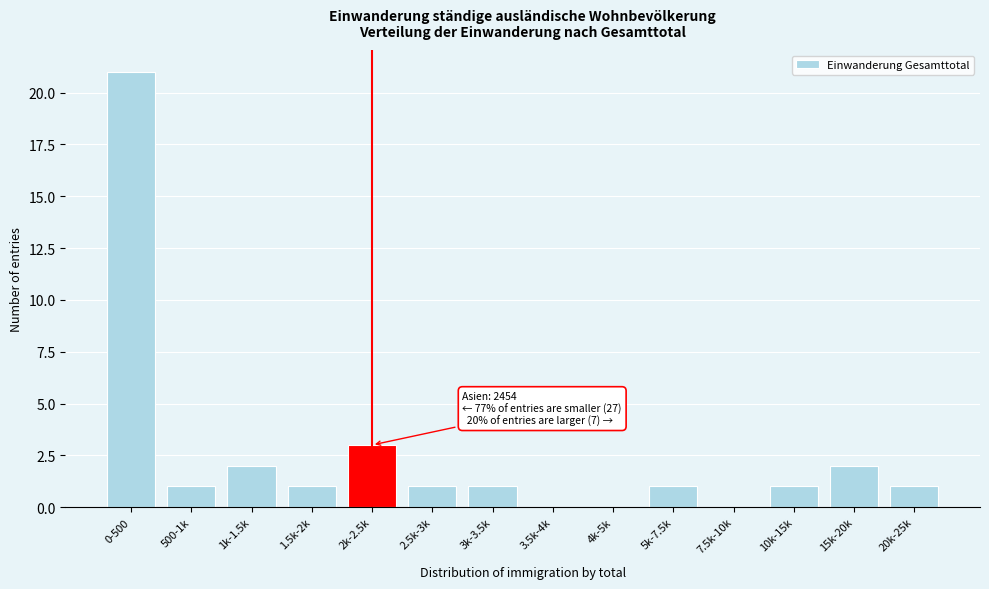

Reading left to right, list all the values displayed in this chart.

0-500=21	500-1k=1	1k-1.5k=2	1.5k-2k=1	2k-2.5k=3	2.5k-3k=1	3k-3.5k=1	3.5k-4k=0	4k-5k=0	5k-7.5k=1	7.5k-10k=0	10k-15k=1	15k-20k=2	20k-25k=1